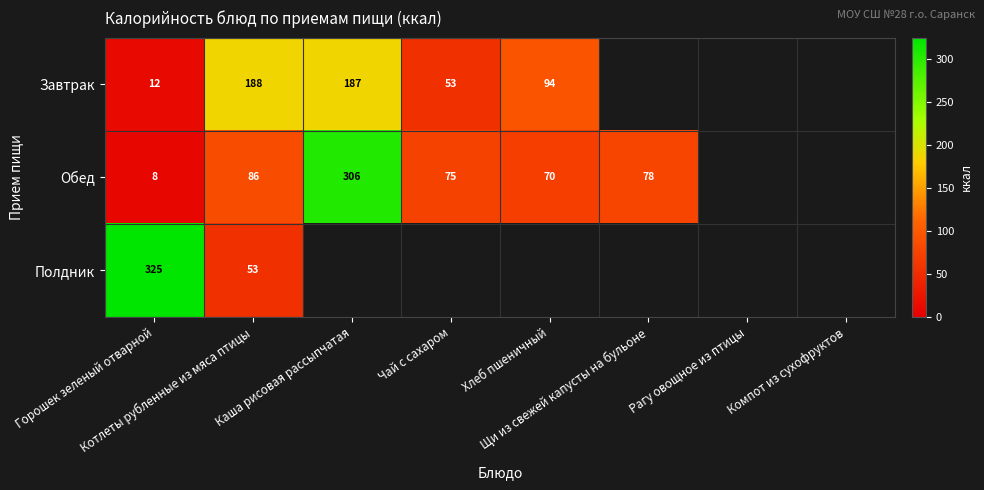

How many categories are shown in the chart?

8